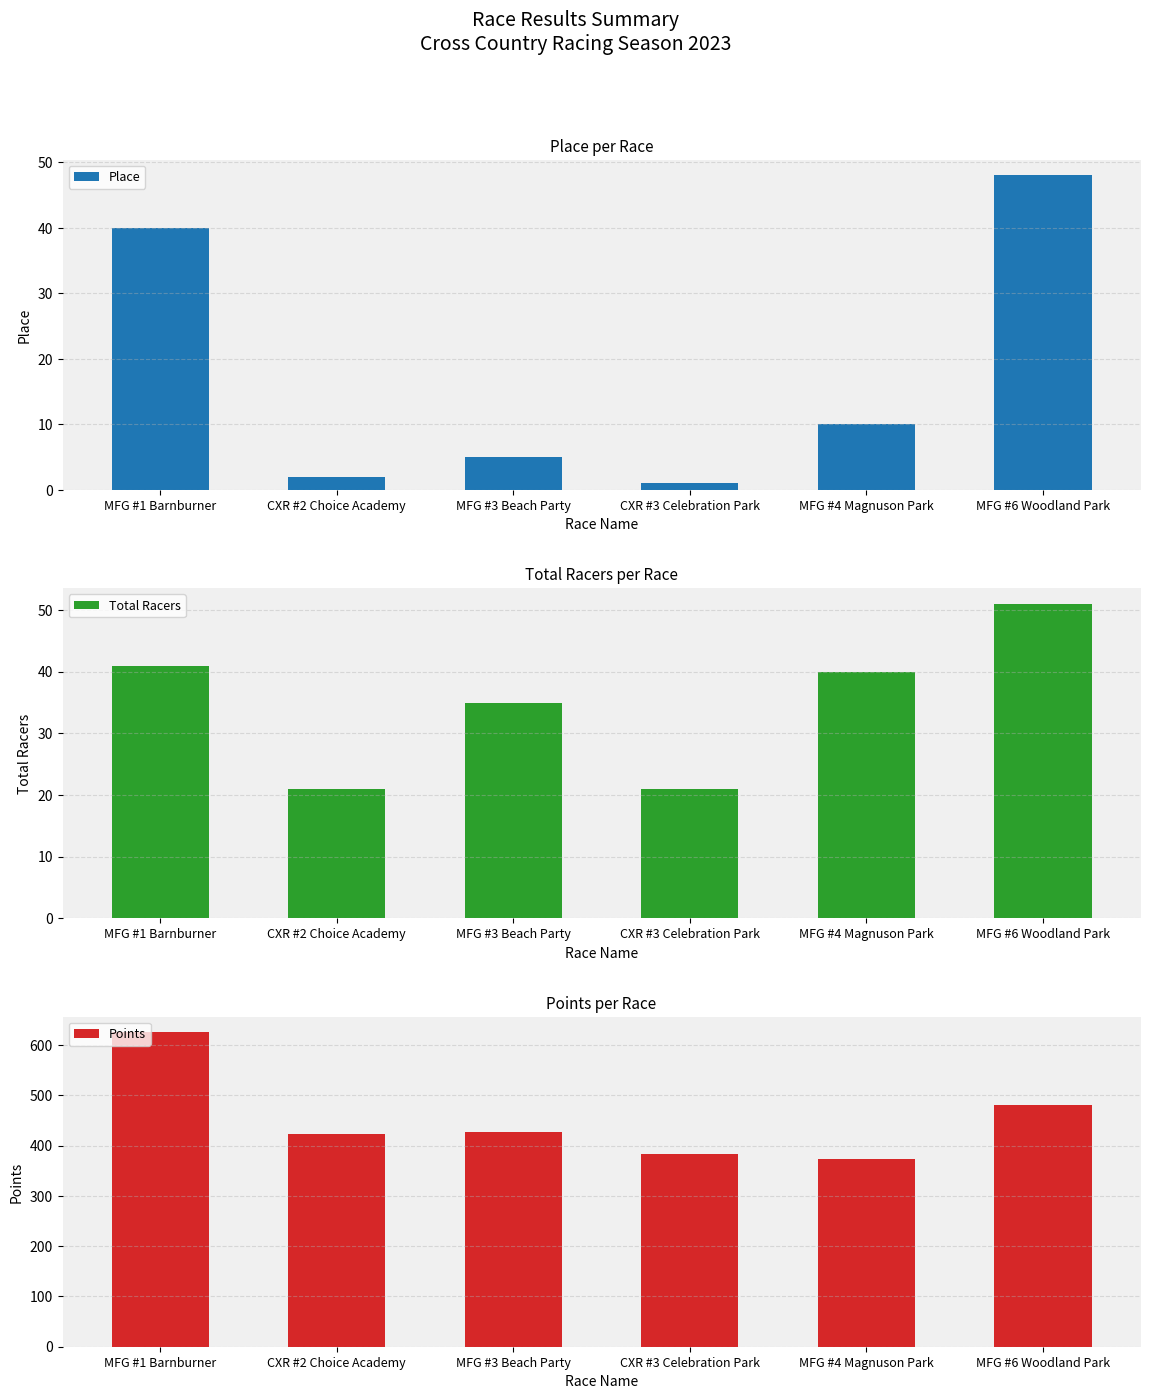

What is the spread (max minus min) of values at CXR #2 Choice Academy?

421.6